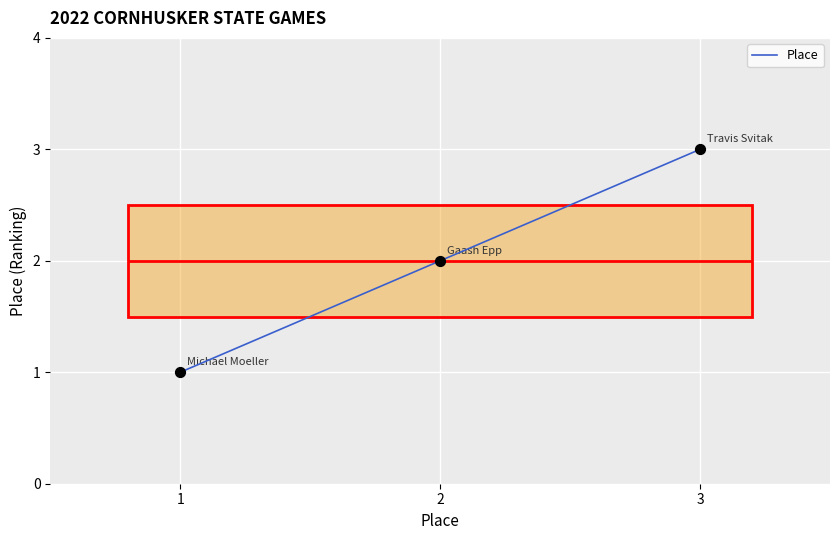

What is the change in value from 1 to 3?

+2